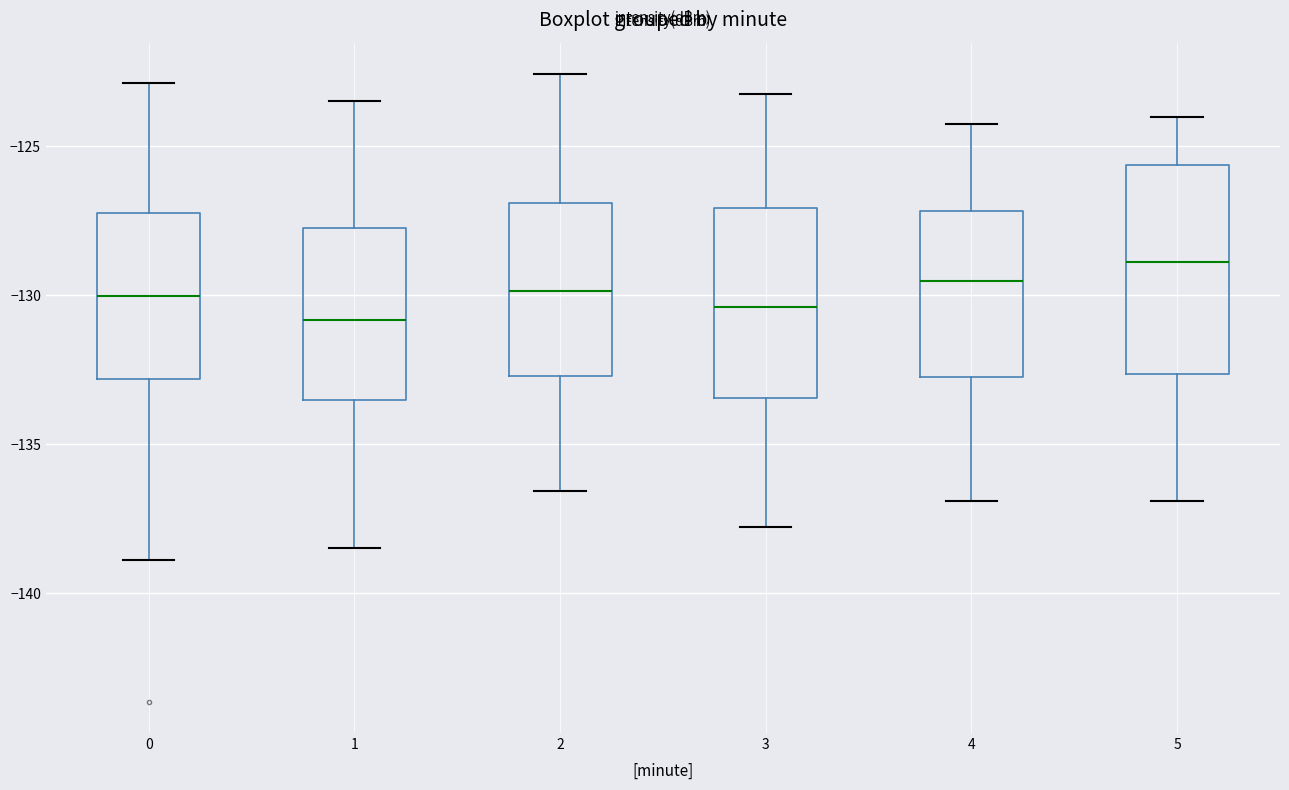

Reading left to right, transcribe this box plot: for each box, give where its median line is, the range the box spans, and where its two whiskers end, as read against the y-axis. The values are not printed on the chart, so give them approximately, as read against the axis.

0: median -130.0, box -133.0 to -127.0, whiskers -139.0 to -123.0
1: median -131.0, box -133.5 to -127.5, whiskers -138.5 to -123.5
2: median -130.0, box -132.5 to -127.0, whiskers -136.5 to -122.5
3: median -130.5, box -133.5 to -127.0, whiskers -138.0 to -123.0
4: median -129.5, box -132.5 to -127.0, whiskers -137.0 to -124.0
5: median -129.0, box -132.5 to -125.5, whiskers -137.0 to -124.0